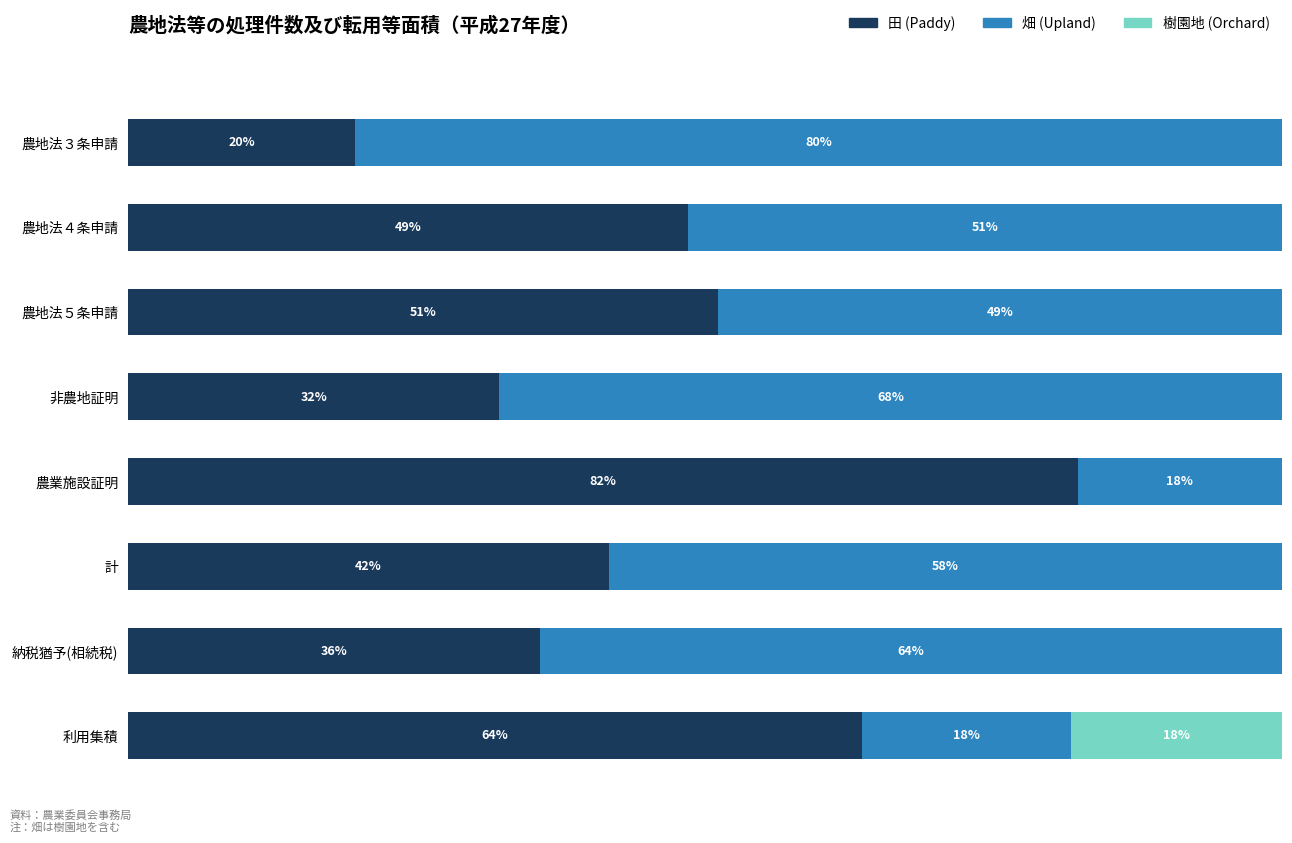

Where is 田 (Paddy) nearest to the value 50?

農地法５条申請